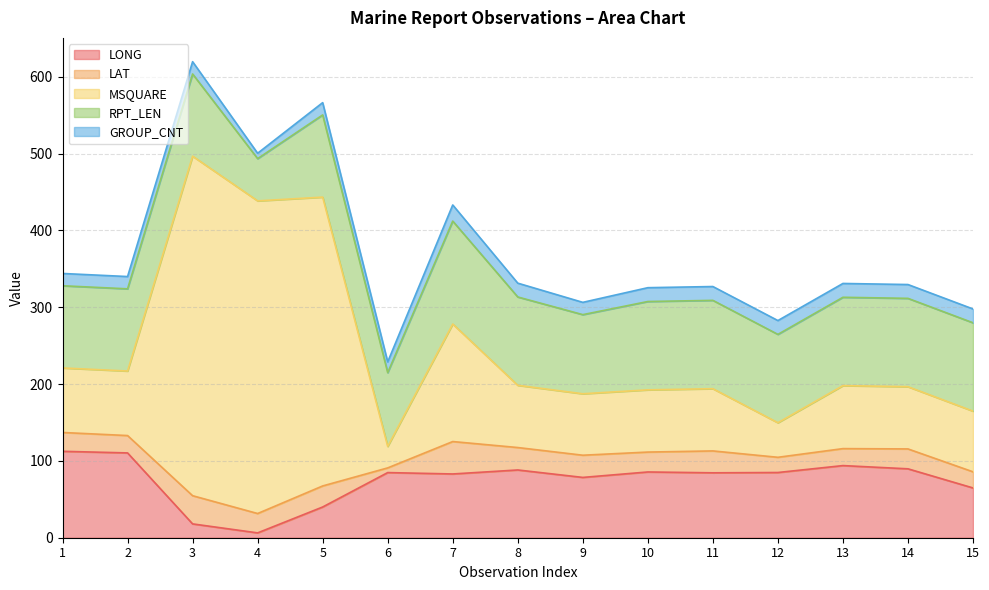

At which category is the sum across all series the highest?

3